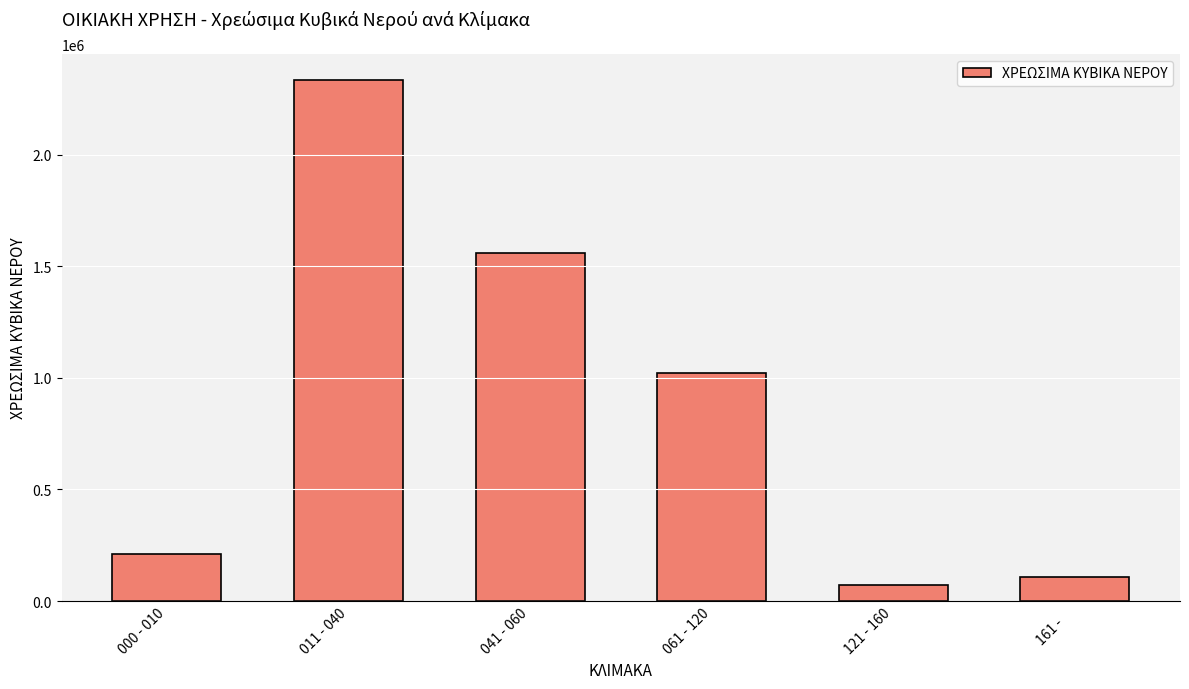

What is the label of the 3rd bar from the right?

061 - 120